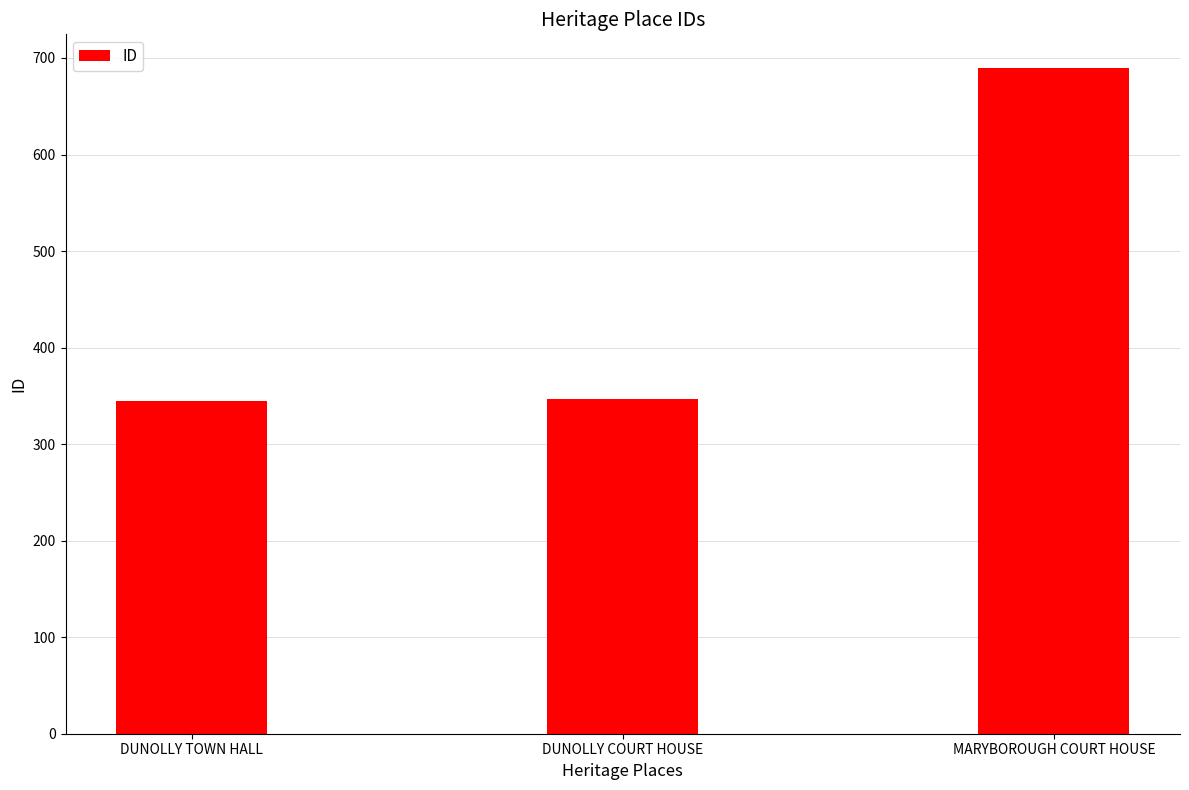

What is the minimum value shown in the chart?

345